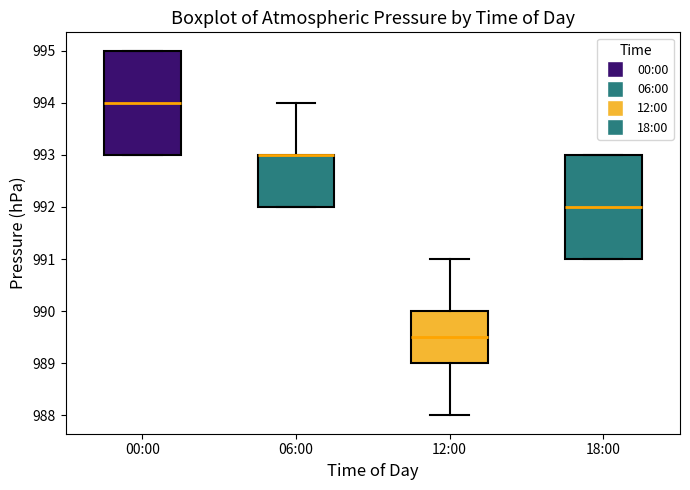

Where does the median line of the box for 00:00 sit on the y-axis? The values are not printed on the chart, so give them approximately, as read against the axis.

994.0